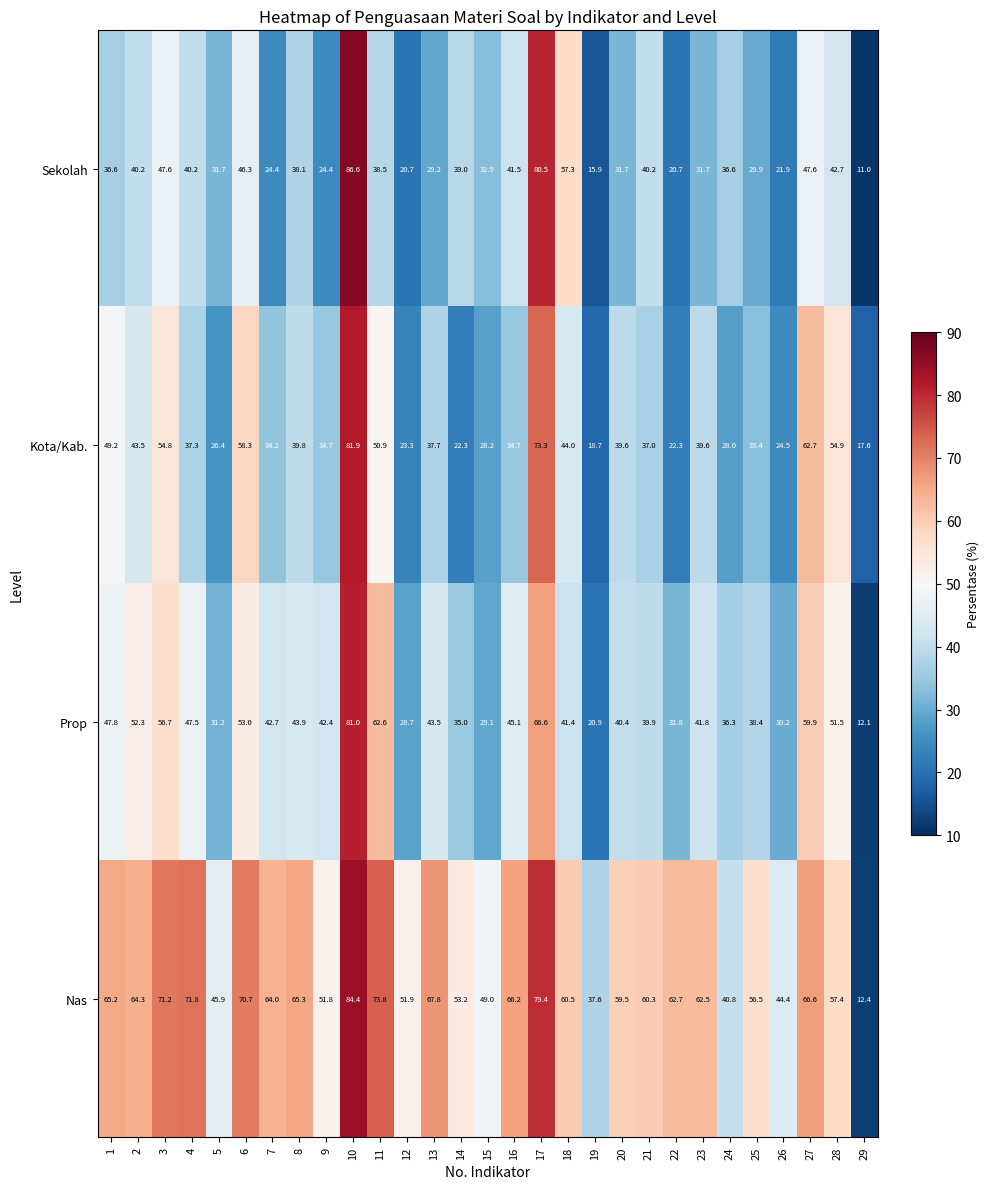

At how many categories does at least one series exceed 82?

1